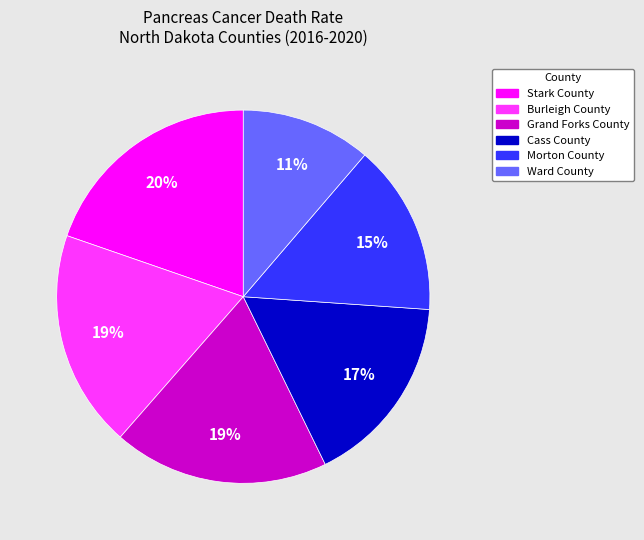

What is the smallest slice in the pie chart?

Ward County